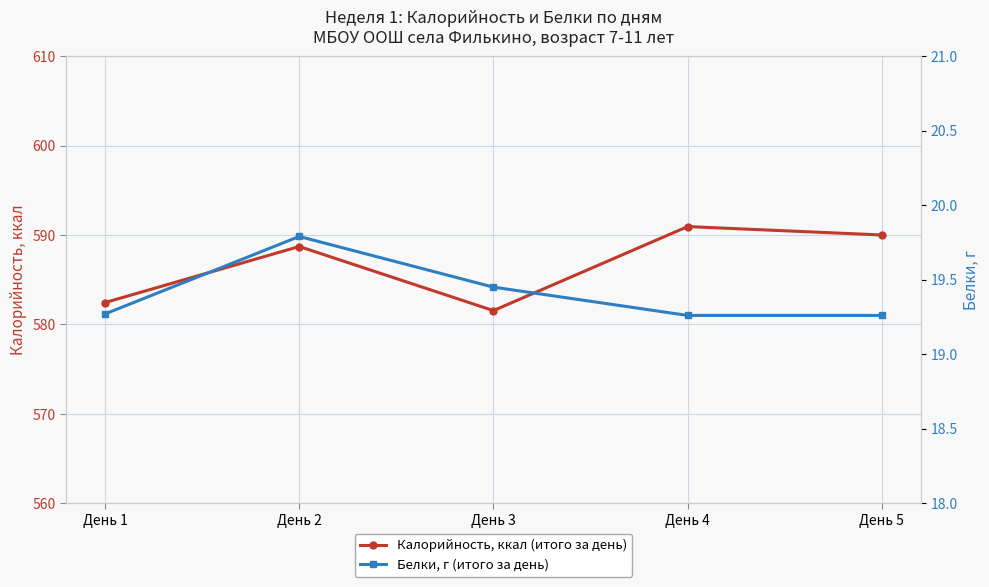

Reading left to right, what are all the values shown in this chart?

Калорийность, ккал (итого за день): 582.4	588.7	581.5	590.9	590.0
Белки, г (итого за день): 19.3	19.8	19.4	19.3	19.3
Белки, г: 19.3	19.8	19.4	19.3	19.3